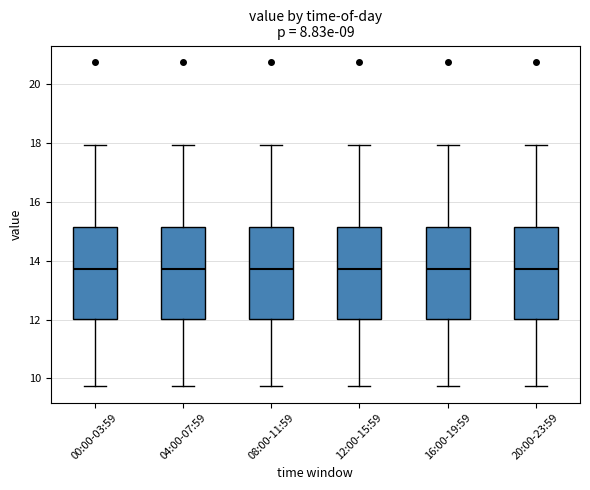

Where does the median line of the box for 16:00-19:59 sit on the y-axis? The values are not printed on the chart, so give them approximately, as read against the axis.

13.8